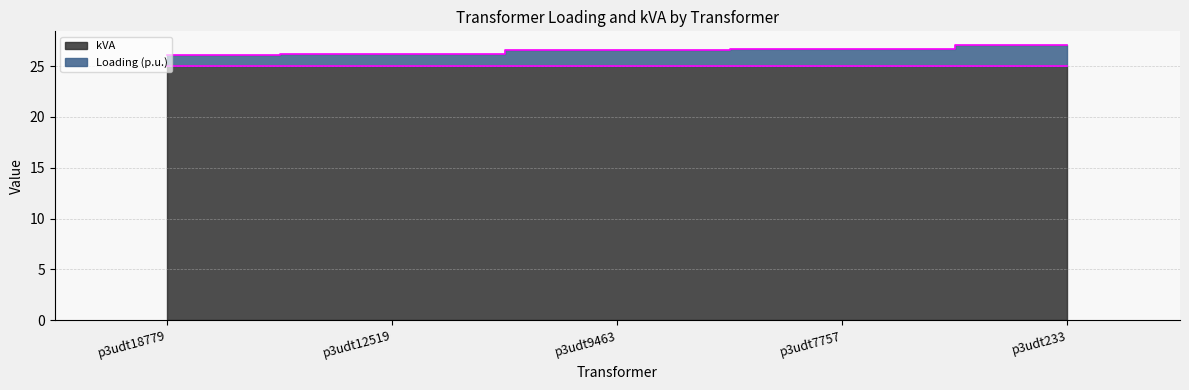

Reading left to right, list all the values displayed in this chart.

p3udt18779=26.1	p3udt12519=26.2	p3udt9463=26.6	p3udt7757=26.7	p3udt233=27.1